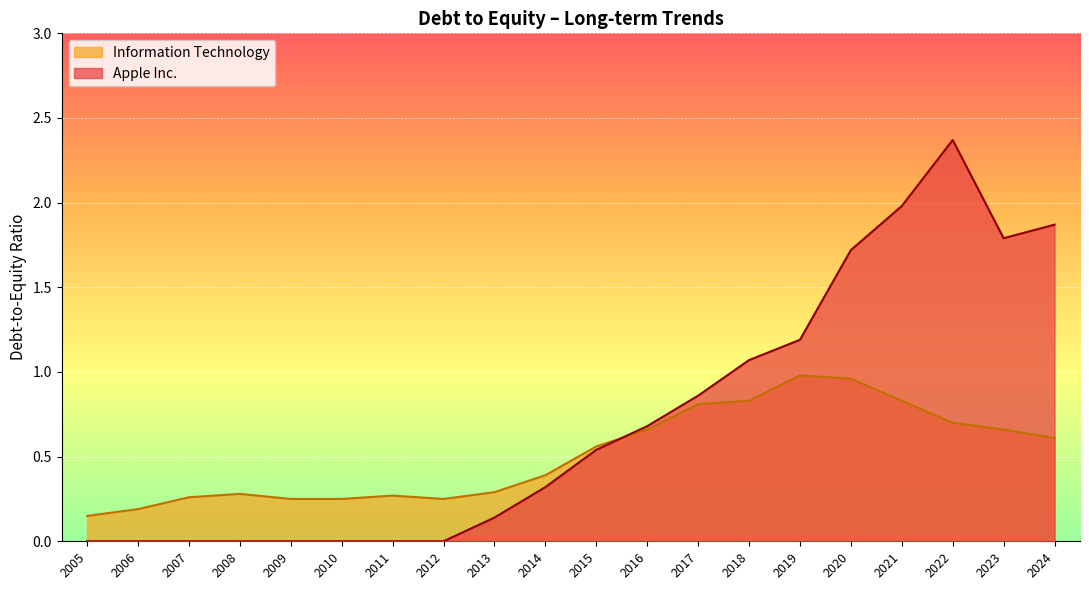

What is the sum of all Information Technology values?

10.2